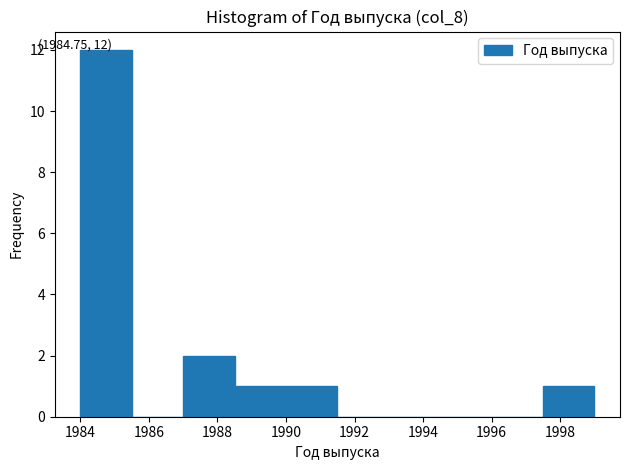

Over which range of the x-axis is the bar tallest?

1984.0 to 1985.5